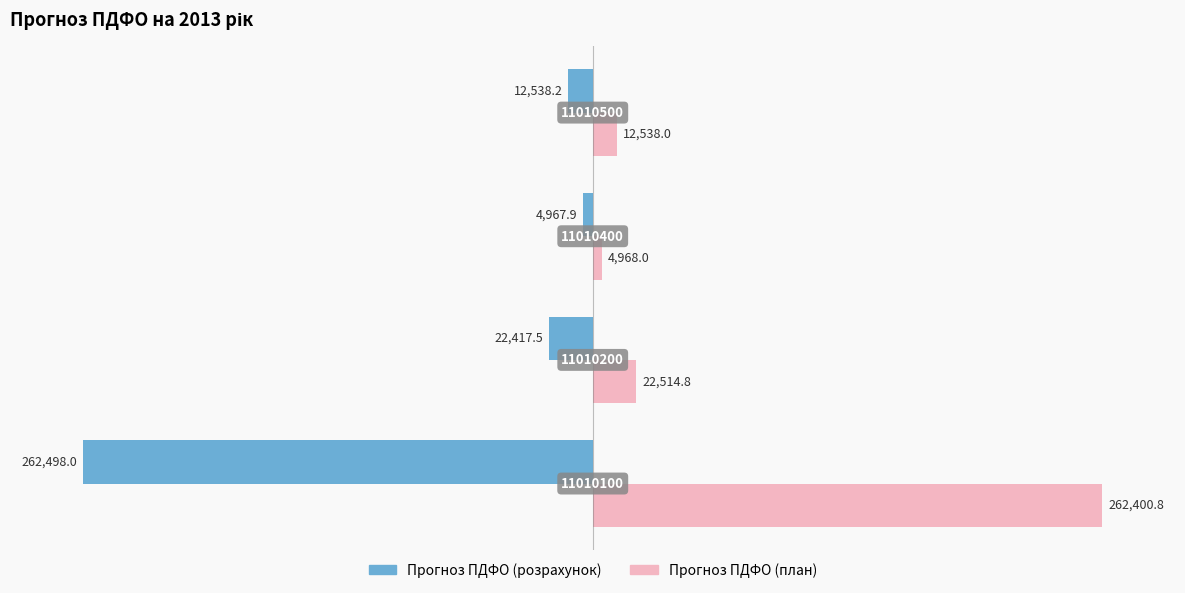

At which category is the sum across all series the highest?

11010200